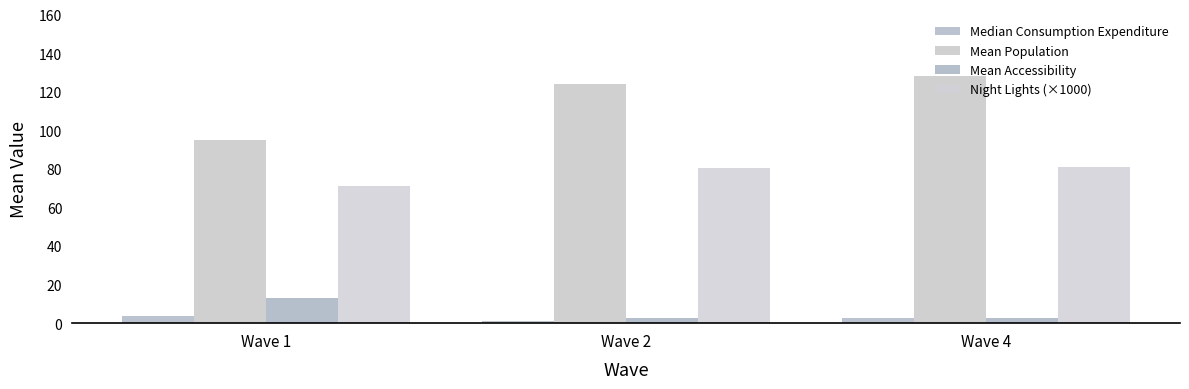

At which category does the chart reach its minimum across all series?

Wave 2